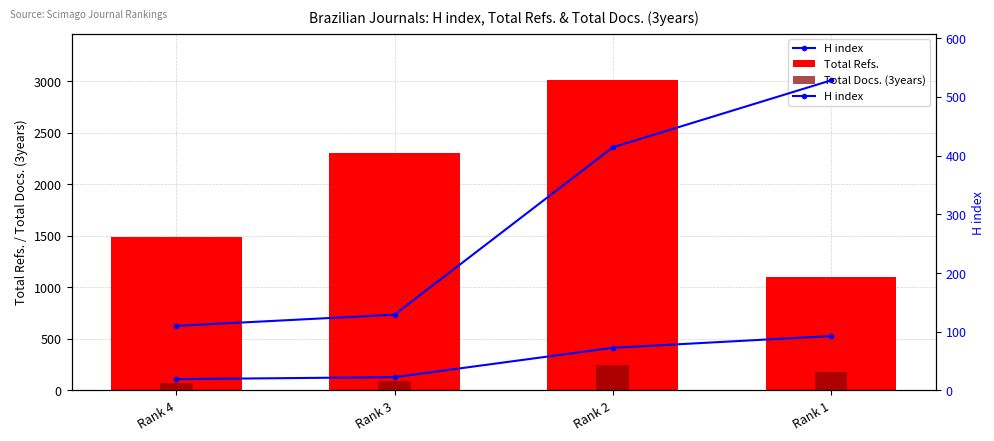

What is the value of the Total Docs. (3years) bar at the 1st from the left?

69